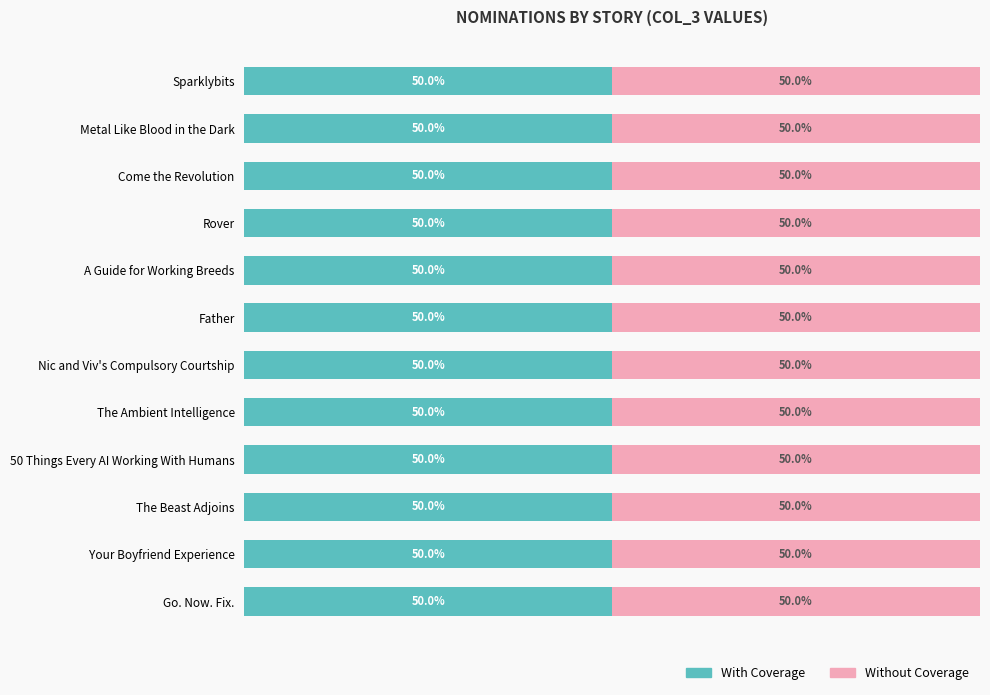

True or false: Without Coverage has a value of 2 at Metal Like Blood in the Dark.

True